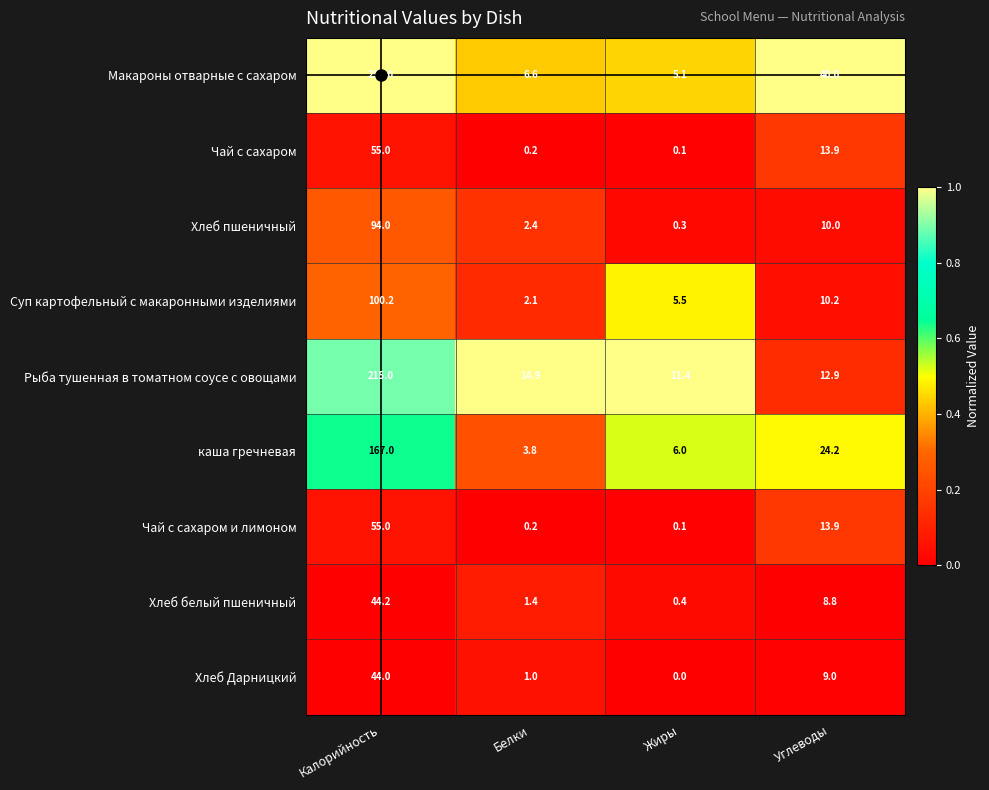

What value does the Хлеб белый пшеничный series have at Жиры?

0.4